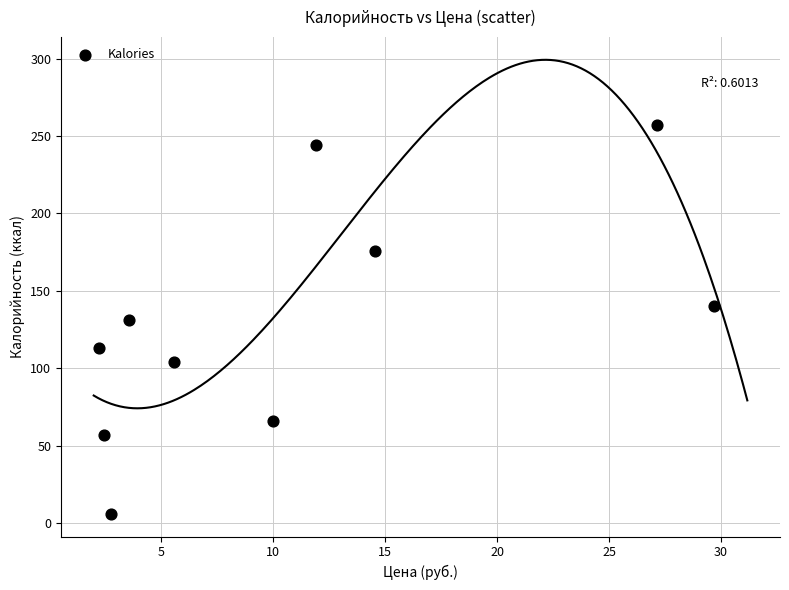

What is the range of X values (max minus min)?

27.5